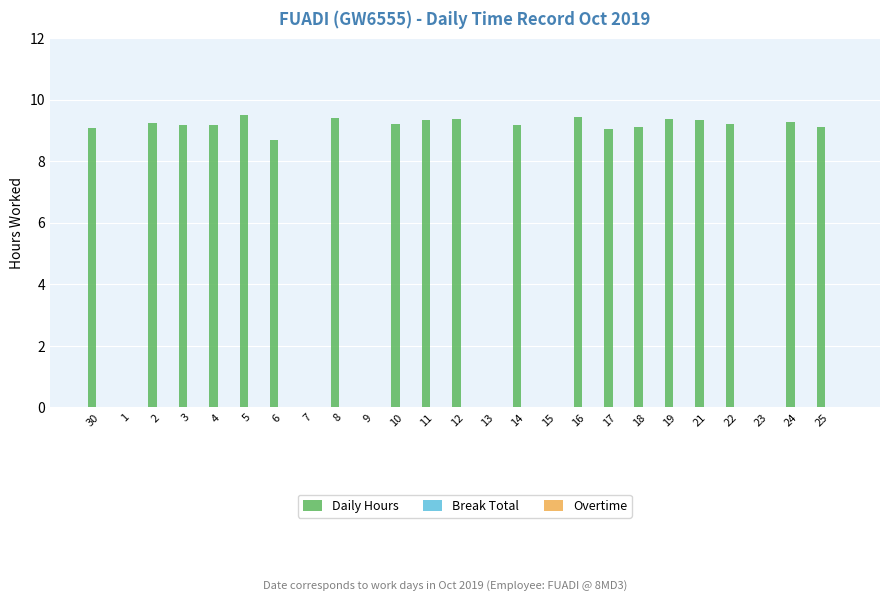

How many distinct data groups are displayed?

1